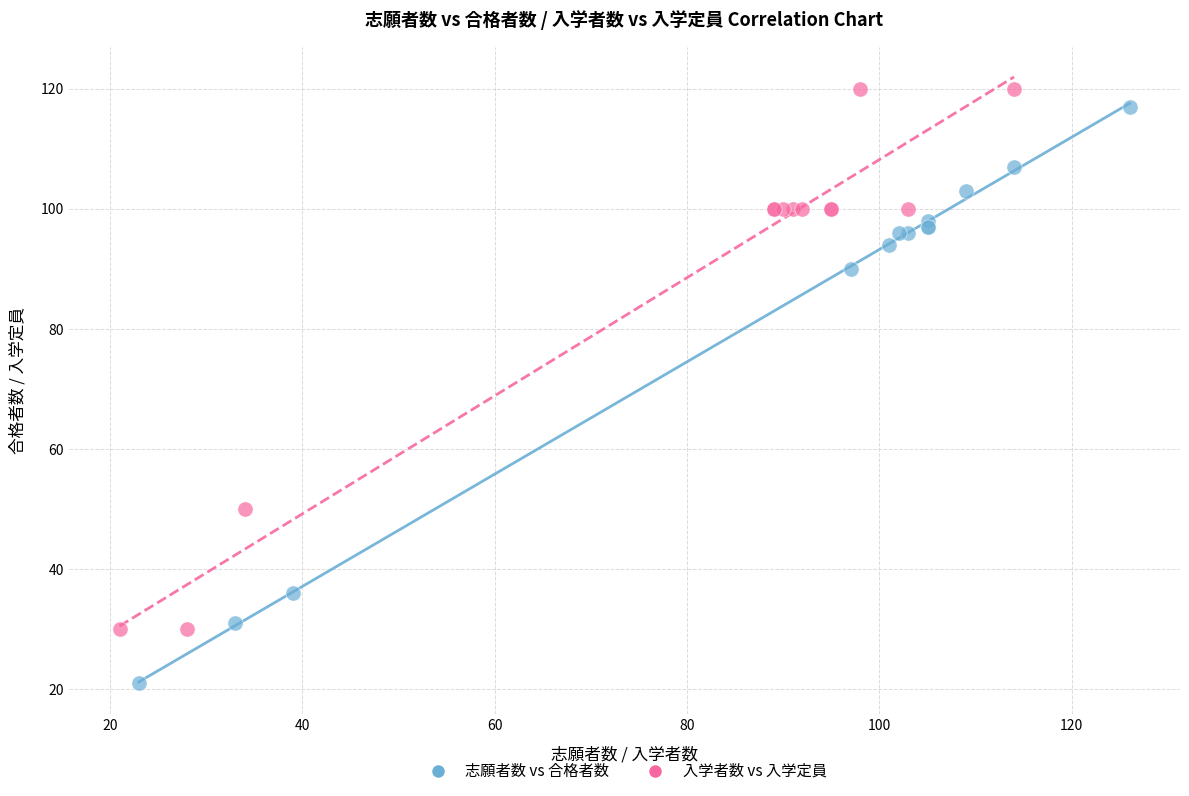

Which series contains the lowest Y value?

志願者数 vs 合格者数